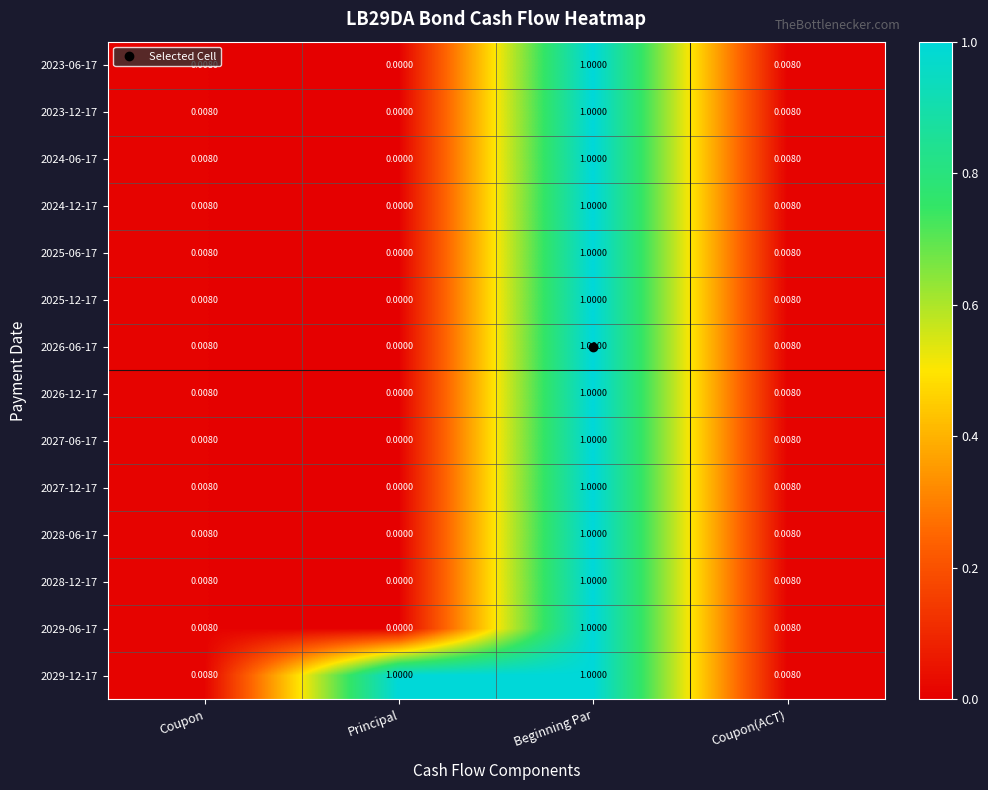

Where is 2028-12-17 nearest to the value 0?

Principal